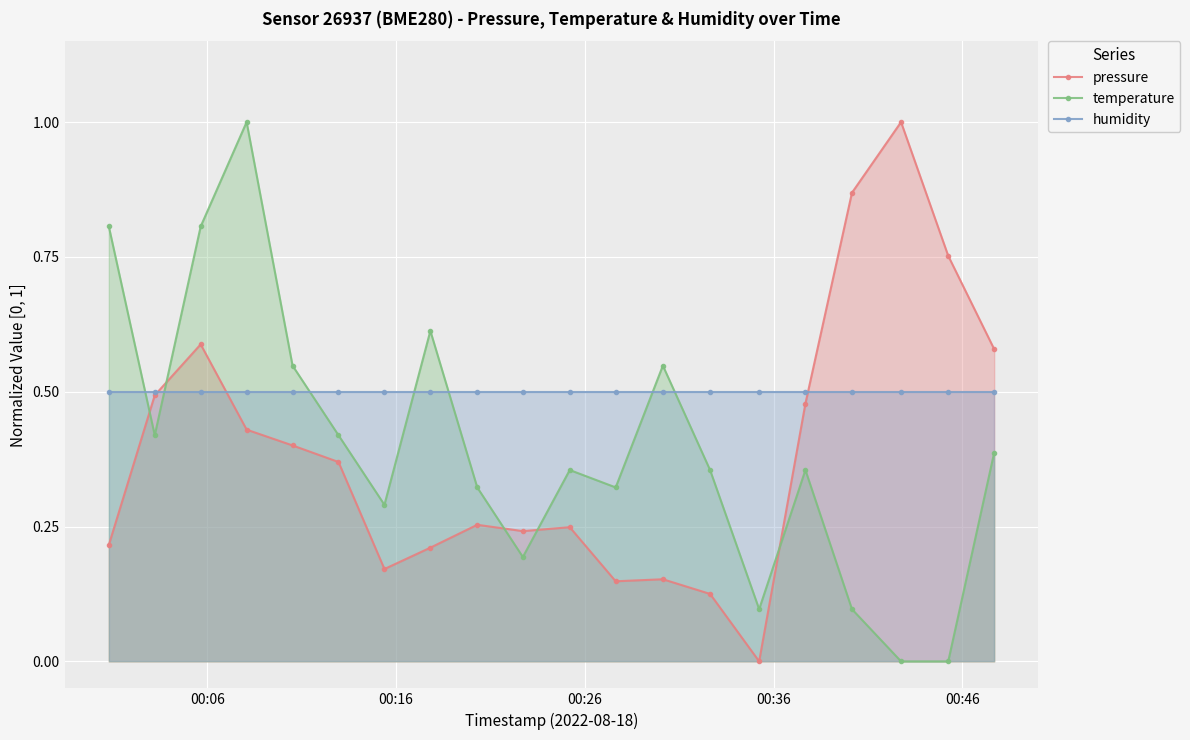

What is the greatest value displayed?

1.0